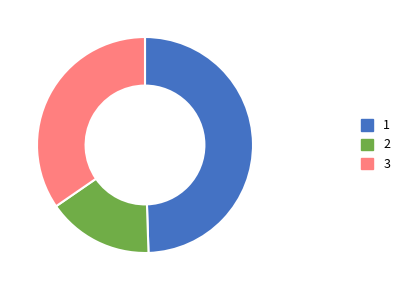

Is there a majority slice in this chart?

No